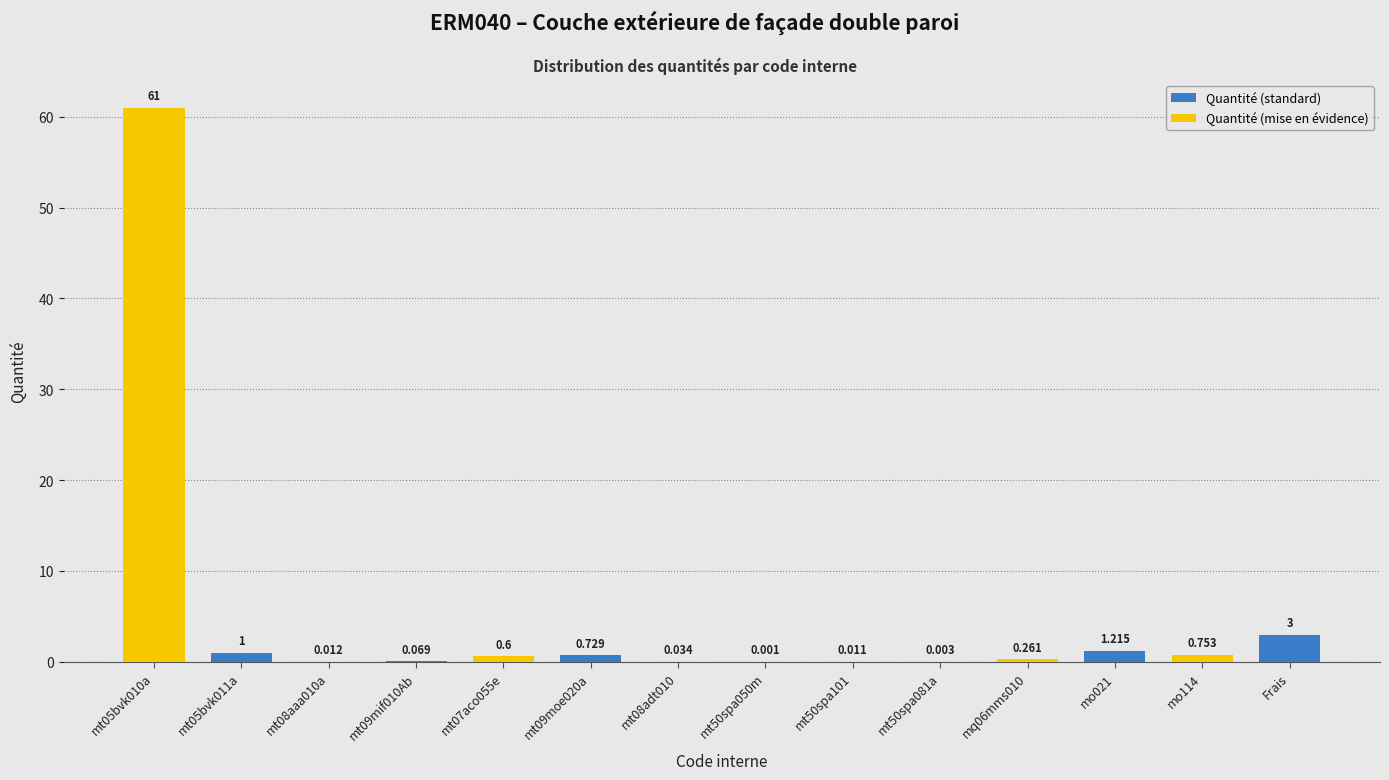

Which series has the largest total across all categories?

Quantité (mise en évidence)